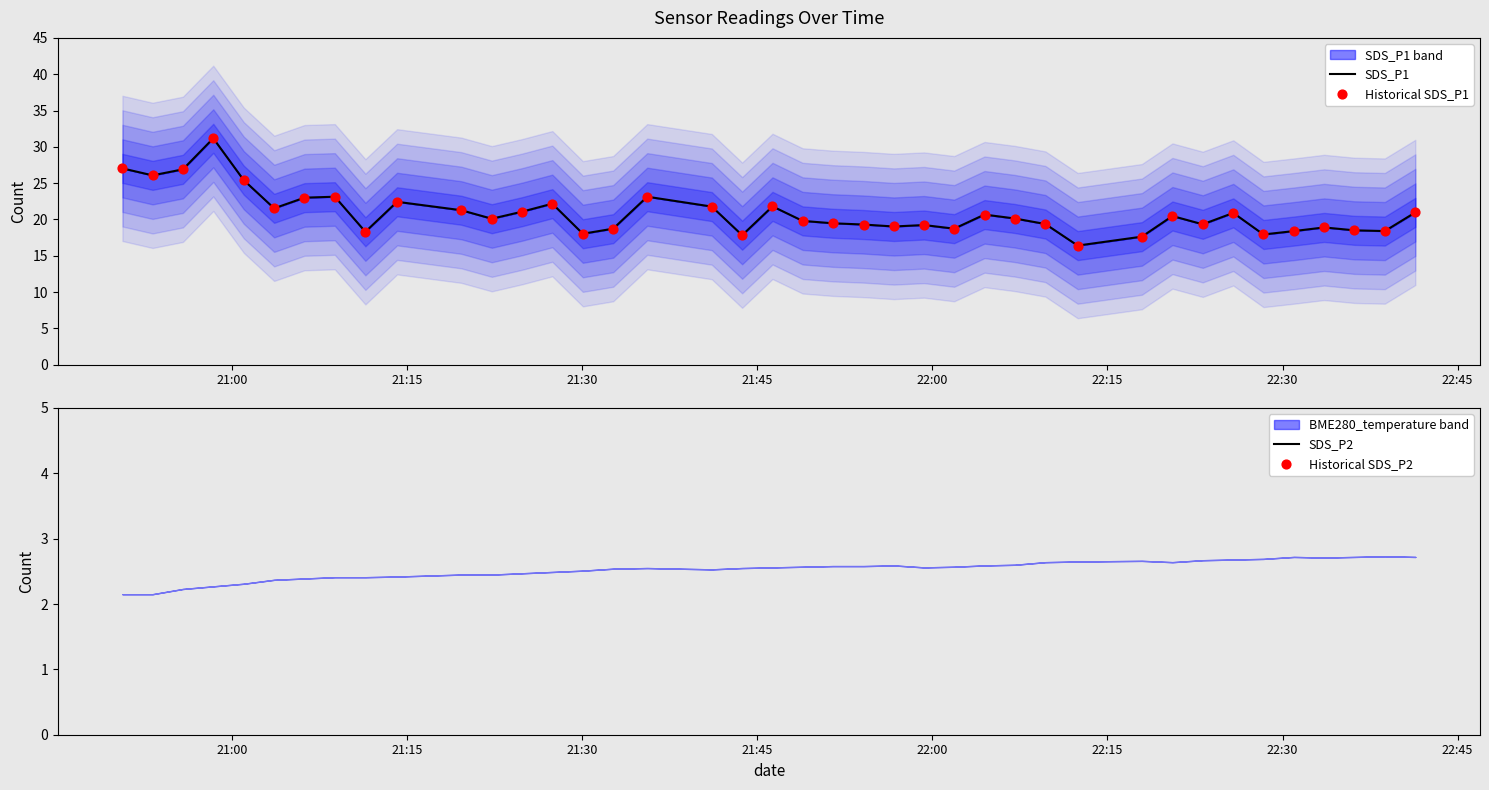

Which series contains the lowest Y value?

SDS_P2